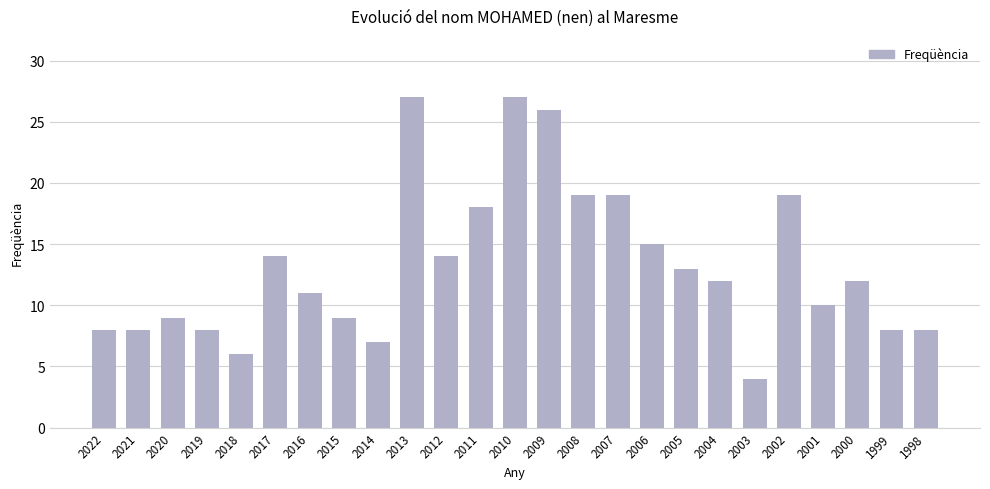

What is the maximum value shown in the chart?

27